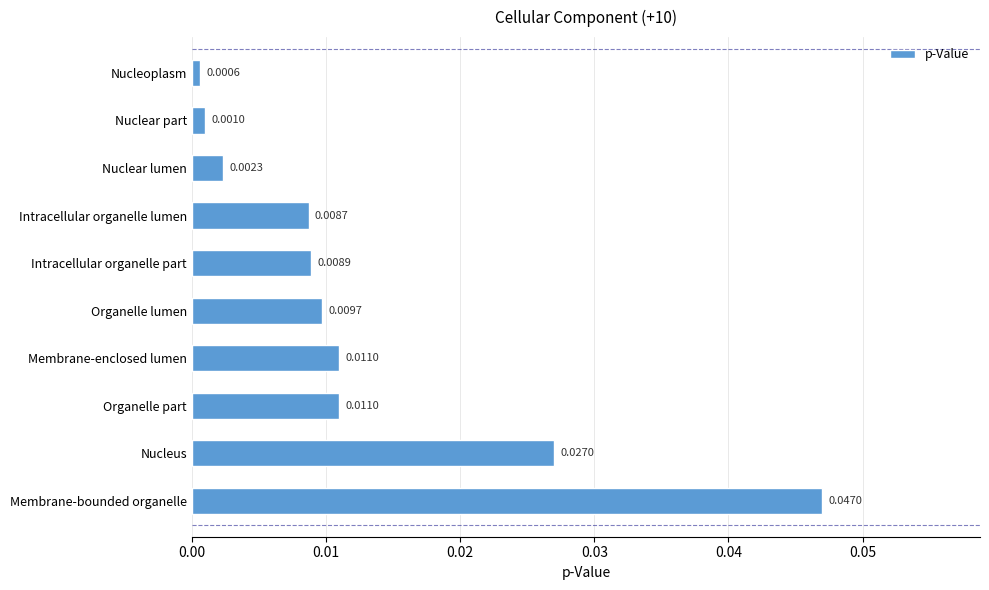

Where is the data nearest to the value 0?

Nucleoplasm